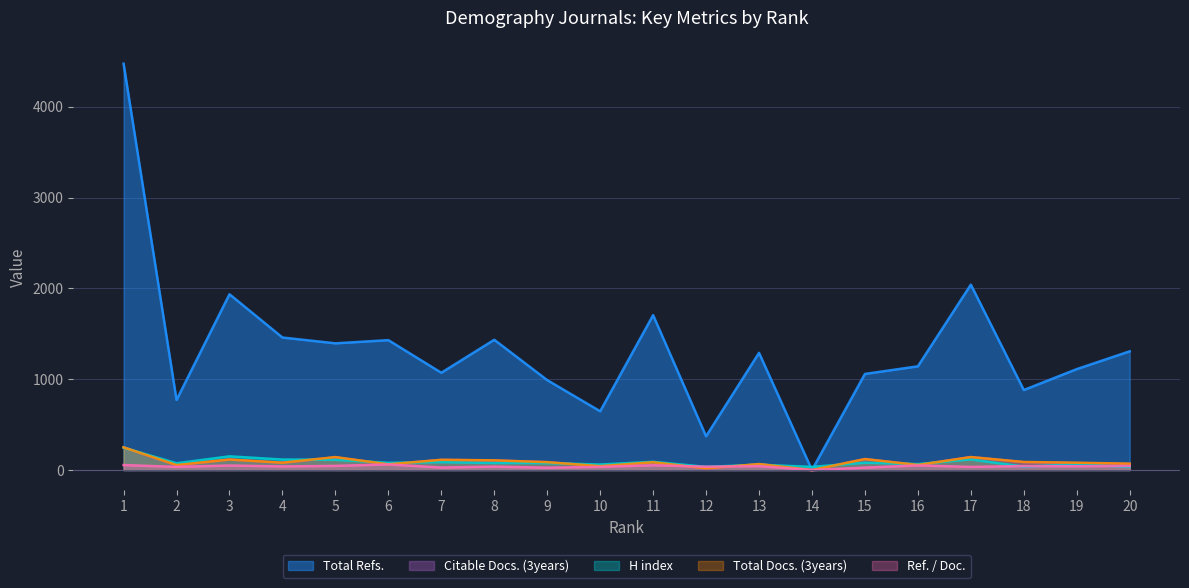

True or false: H index has a value of 87 at 7.

True